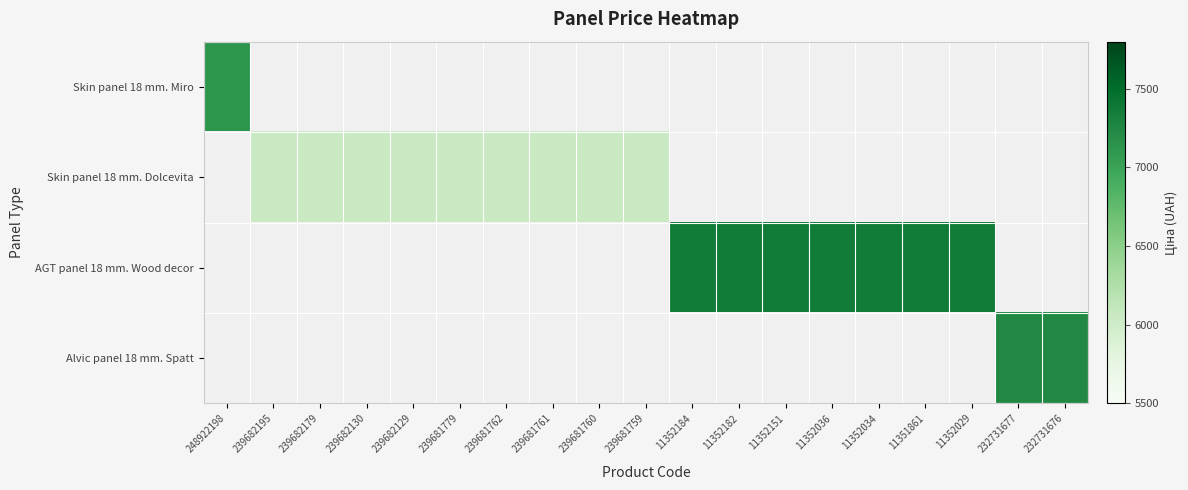

Reading left to right, what are all the values shown in this chart?

Skin panel 18 mm. Miro: 248922198=7118.9	239682195=0.0	239682179=0.0	239682130=0.0	239682129=0.0	239681779=0.0	239681762=0.0	239681761=0.0	239681760=0.0	239681759=0.0	11352184=0.0	11352182=0.0	11352151=0.0	11352036=0.0	11352034=0.0	11351861=0.0	11352029=0.0	232731677=0.0	232731676=0.0
Skin panel 18 mm. Dolcevita: 248922198=0.0	239682195=6060.3	239682179=6060.3	239682130=6060.3	239682129=6060.3	239681779=6060.3	239681762=6060.3	239681761=6060.3	239681760=6060.3	239681759=6060.3	11352184=0.0	11352182=0.0	11352151=0.0	11352036=0.0	11352034=0.0	11351861=0.0	11352029=0.0	232731677=0.0	232731676=0.0
AGT panel 18 mm. Wood decor: 248922198=0.0	239682195=0.0	239682179=0.0	239682130=0.0	239682129=0.0	239681779=0.0	239681762=0.0	239681761=0.0	239681760=0.0	239681759=0.0	11352184=7367.9	11352182=7367.9	11352151=7367.9	11352036=7367.9	11352034=7367.9	11351861=7367.9	11352029=7367.9	232731677=0.0	232731676=0.0
Alvic panel 18 mm. Spatt: 248922198=0.0	239682195=0.0	239682179=0.0	239682130=0.0	239682129=0.0	239681779=0.0	239681762=0.0	239681761=0.0	239681760=0.0	239681759=0.0	11352184=0.0	11352182=0.0	11352151=0.0	11352036=0.0	11352034=0.0	11351861=0.0	11352029=0.0	232731677=7235.9	232731676=7235.9